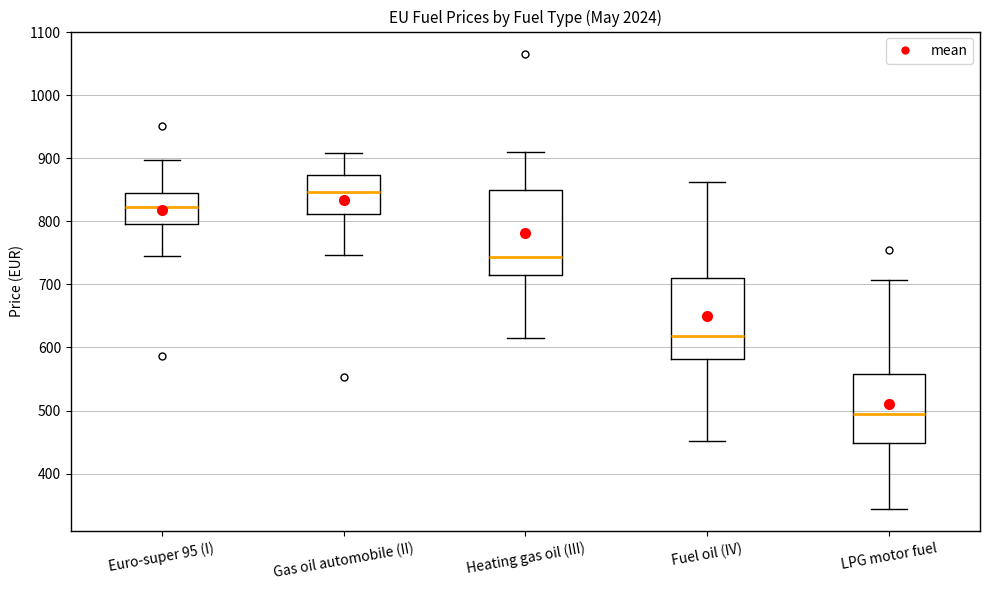

Reading left to right, transcribe this box plot: for each box, give where its median line is, the range the box spans, and where its two whiskers end, as read against the y-axis. The values are not printed on the chart, so give them approximately, as read against the axis.

Euro-super 95 (I): median 820, box 800 to 850, whiskers 740 to 900
Gas oil automobile (II): median 850, box 810 to 870, whiskers 750 to 910
Heating gas oil (III): median 740, box 710 to 850, whiskers 620 to 910
Fuel oil (IV): median 620, box 580 to 710, whiskers 450 to 860
LPG motor fuel: median 500, box 450 to 560, whiskers 340 to 710